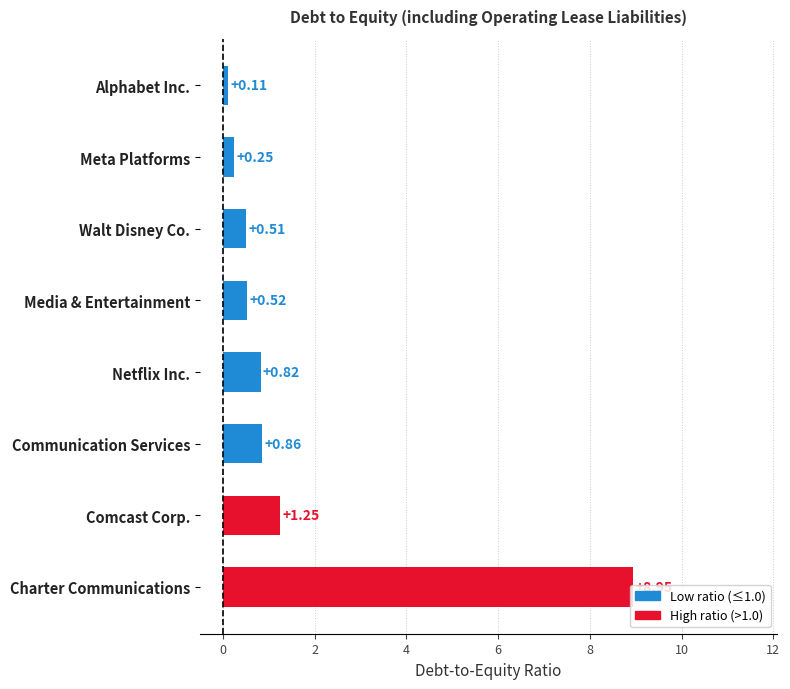

Count the number of categories in the chart.

8